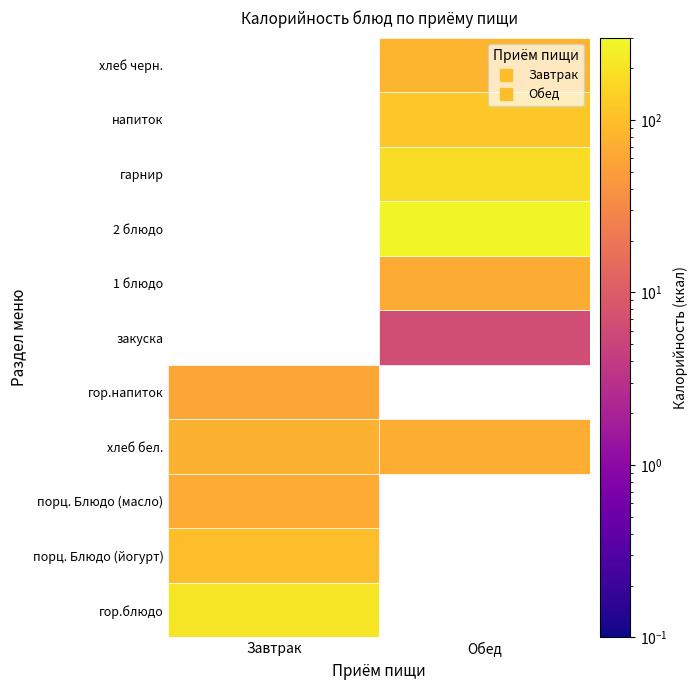

Reading right to left, transcribe all the data shown in this chart.

Завтрак: 0.0	0.0	0.0	0.0	0.0	0.0	60.5	73.9	66.1	95.0	210.6
Обед: 79.2	117.5	180.8	272.0	68.6	6.5	0.0	70.5	0.0	0.0	0.0